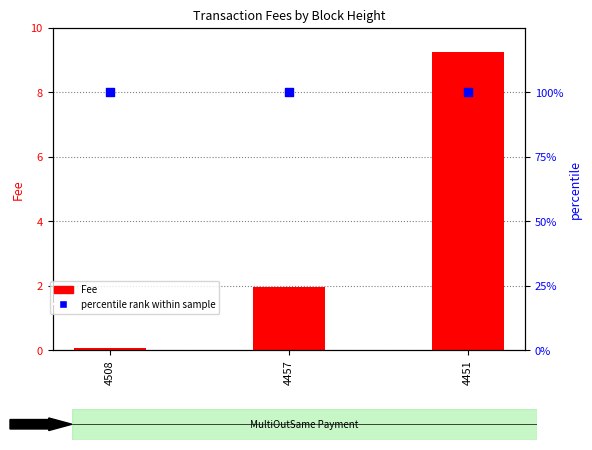

Which series contains the highest Y value?

percentile rank within sample